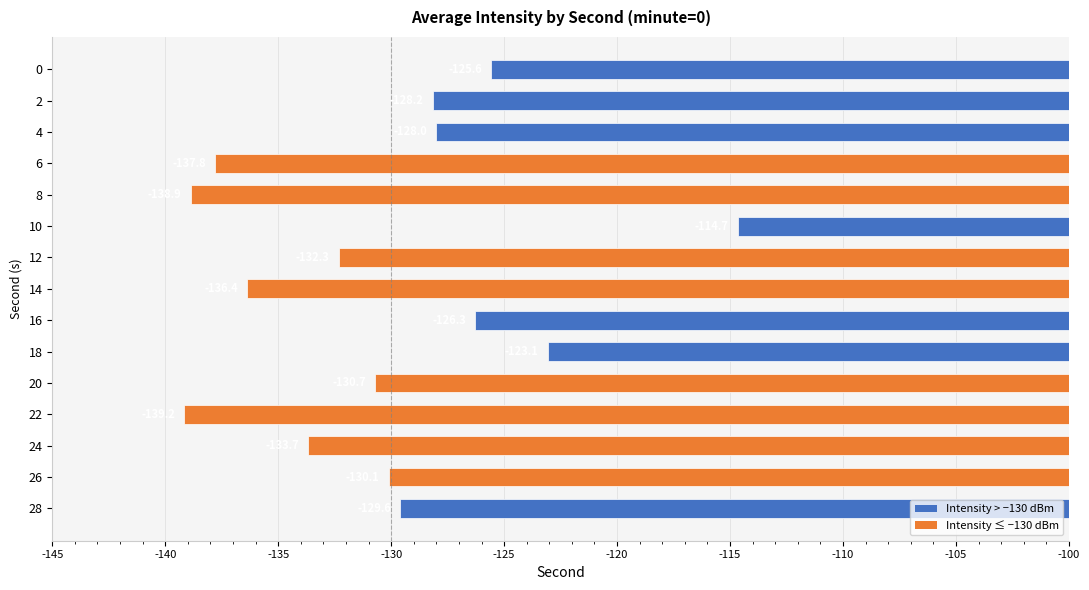

Which category has the highest value across all series?

10